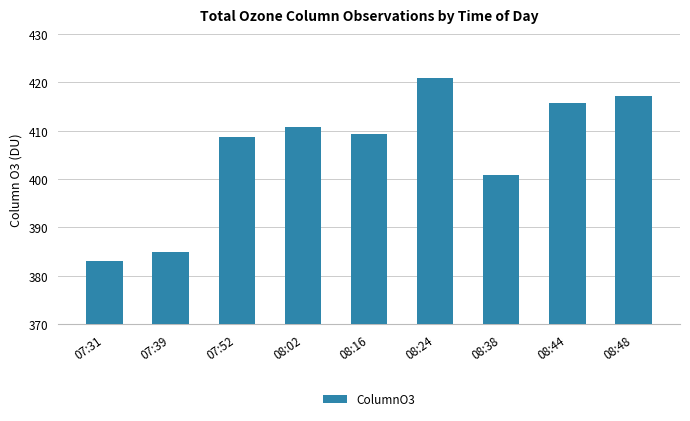

Rank the categories by value from lowest to highest.

07:31, 07:39, 08:38, 07:52, 08:16, 08:02, 08:44, 08:48, 08:24